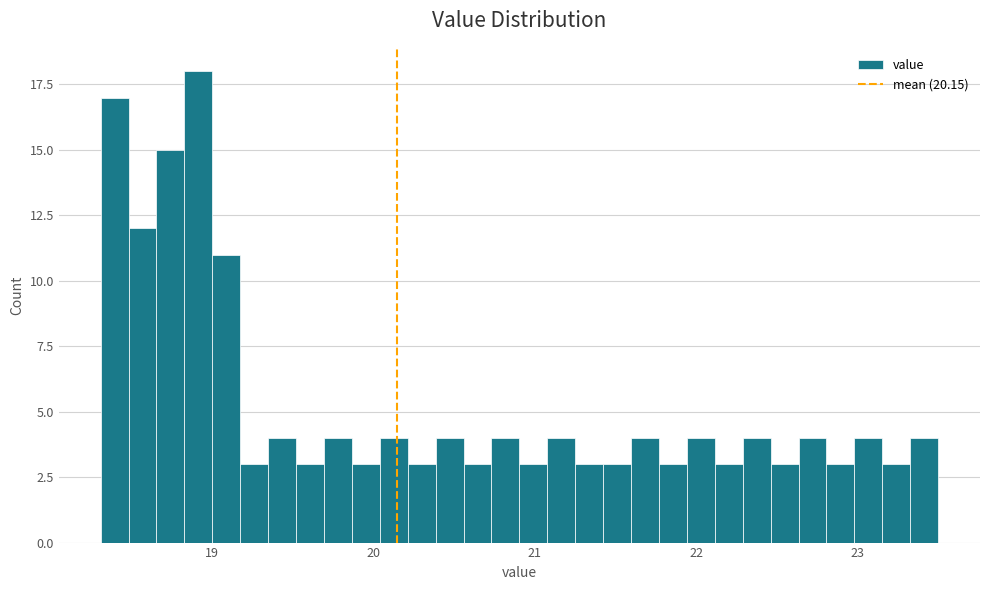

Read against the x-axis, roughly where is the centre of the tallest bar?

18.9